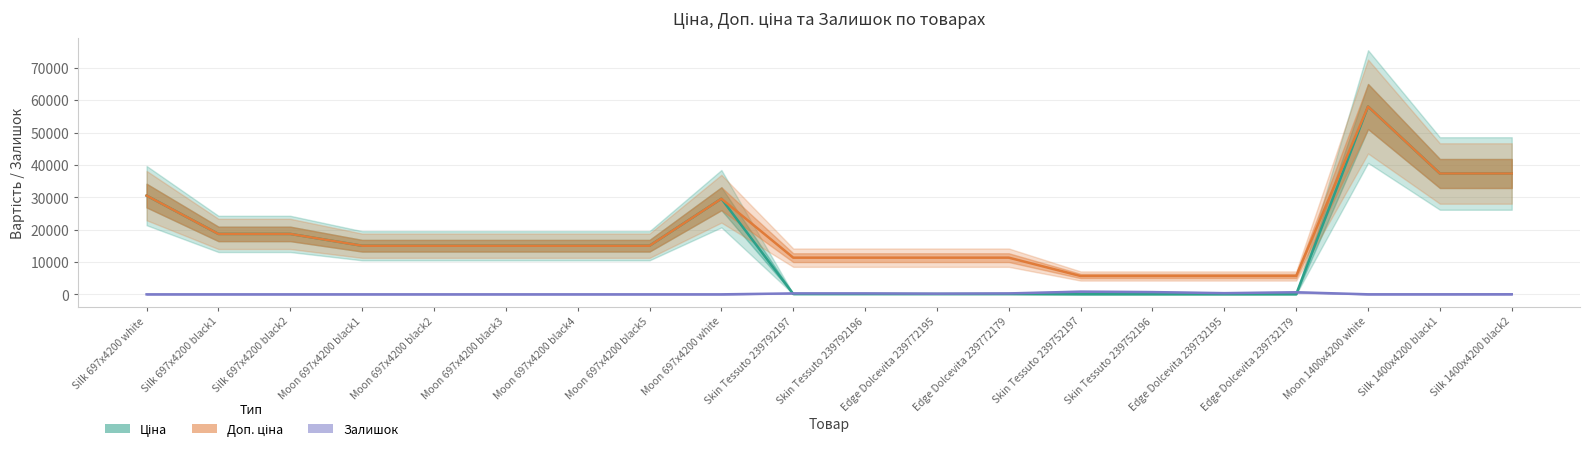

At which category does Залишок reach its first local peak?

Skin Tessuto 239792196